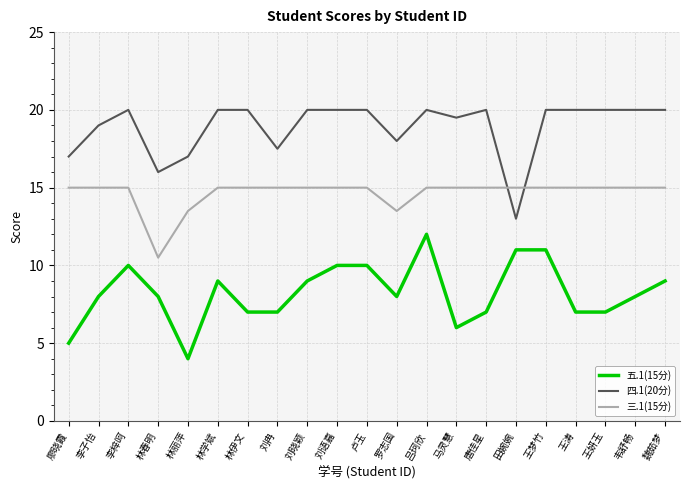

Is it true that 五.1(15分) equals 10.4 at 王妍玉?

False